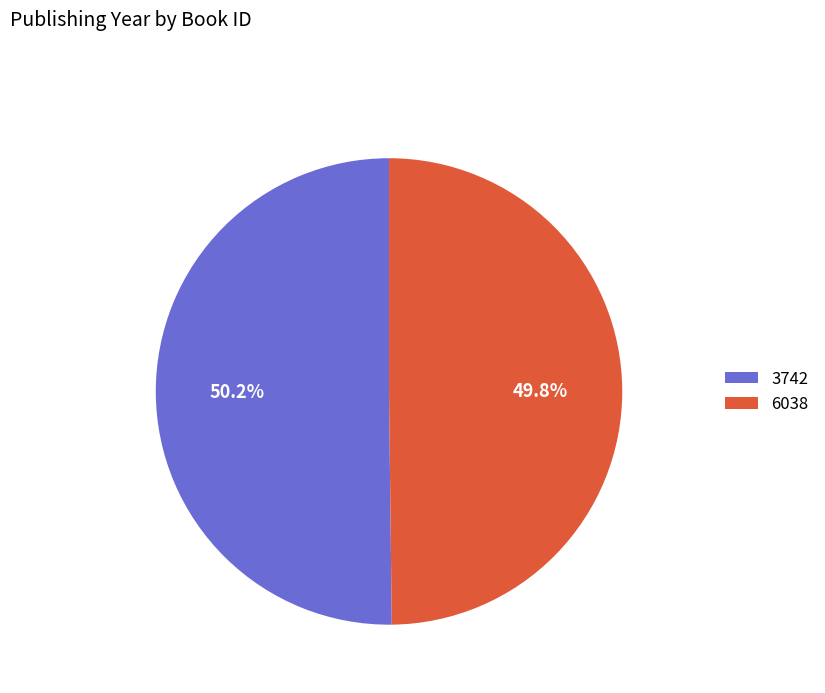

What percentage is NOT represented by 3742?

49.8%